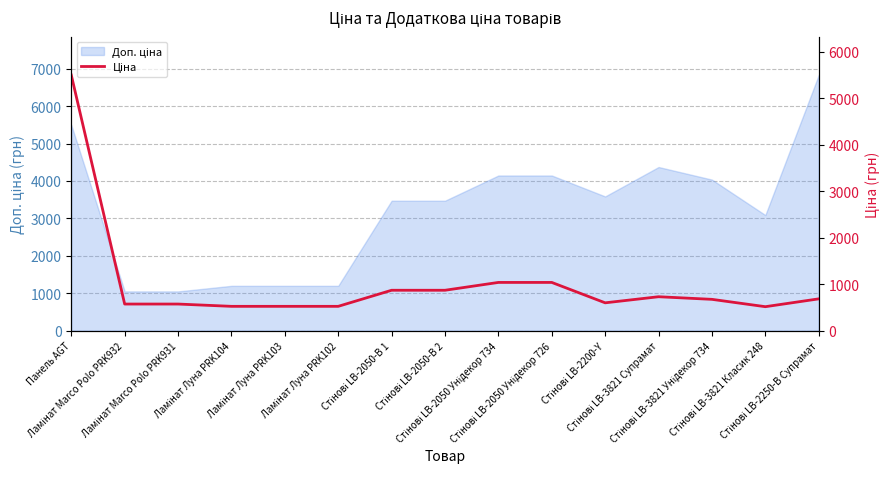

List the labels in order of value, largest first.

Панель AGT, Стінові LB-2050 Унідекор 734, Стінові LB-2050 Унідекор 726, Стінові LB-2050-В 1, Стінові LB-2050-В 2, Стінові LB-3821 Супрамат, Стінові LB-2250-В Супрамат, Стінові LB-3821 Унідекор 734, Стінові LB-2200-Y, Ламінат Marco Polo PRK932, Ламінат Marco Polo PRK931, Ламінат Луна PRK104, Ламінат Луна PRK103, Ламінат Луна PRK102, Стінові LB-3821 Класик 248